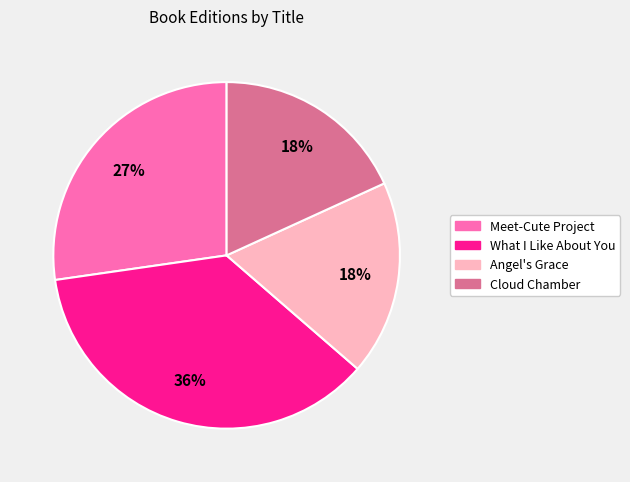

Combined, do Meet-Cute Project and Cloud Chamber account for over 50%?

No